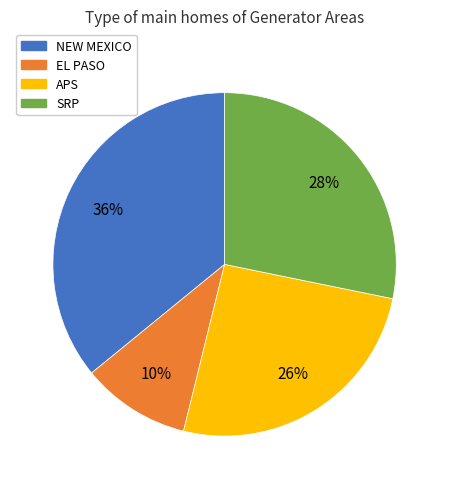

To the nearest percent, what portion does EL PASO represent?

10%